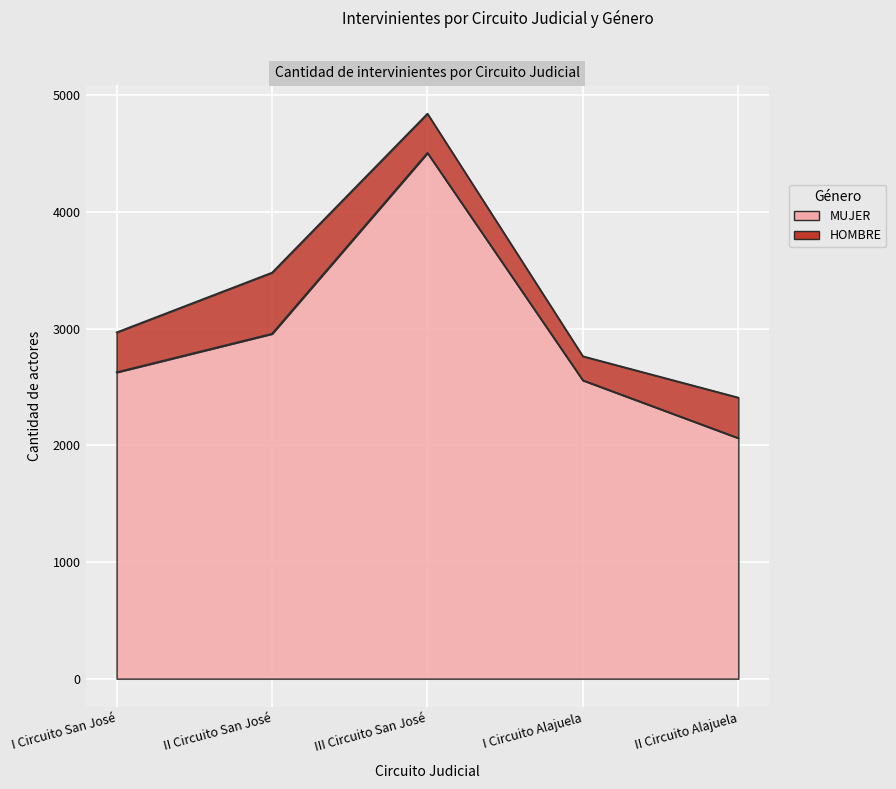

True or false: there are more than 1 points higher than both neighbors.

False